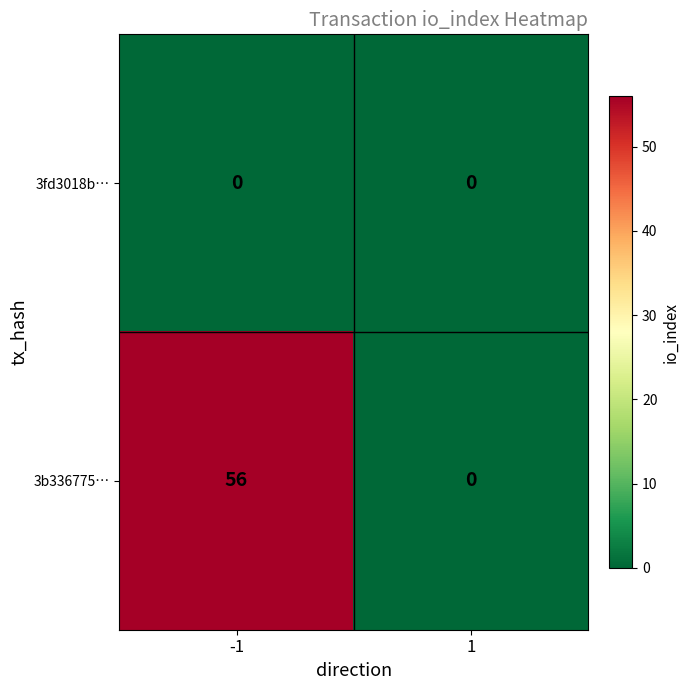

Is it true that 3b336775… equals 0 at 1?

True